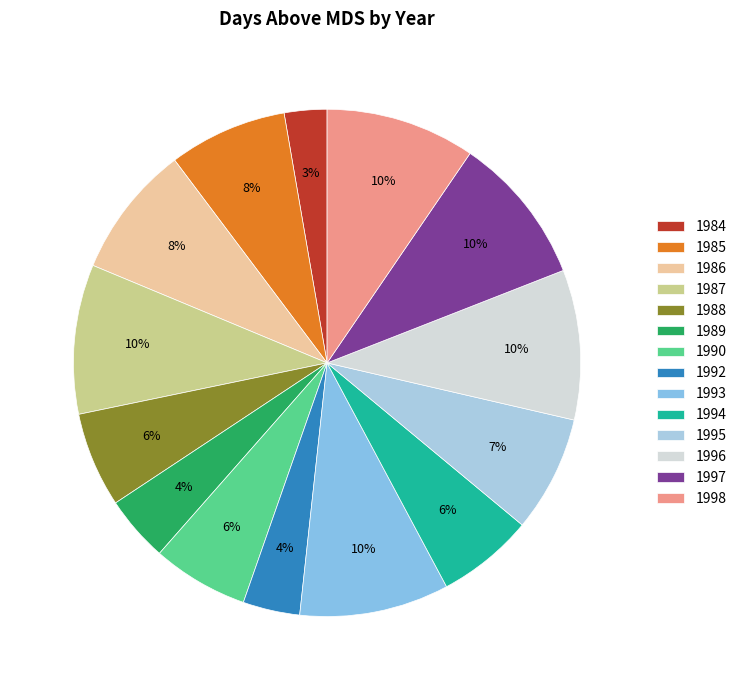

What is the largest slice in the pie chart?

1996